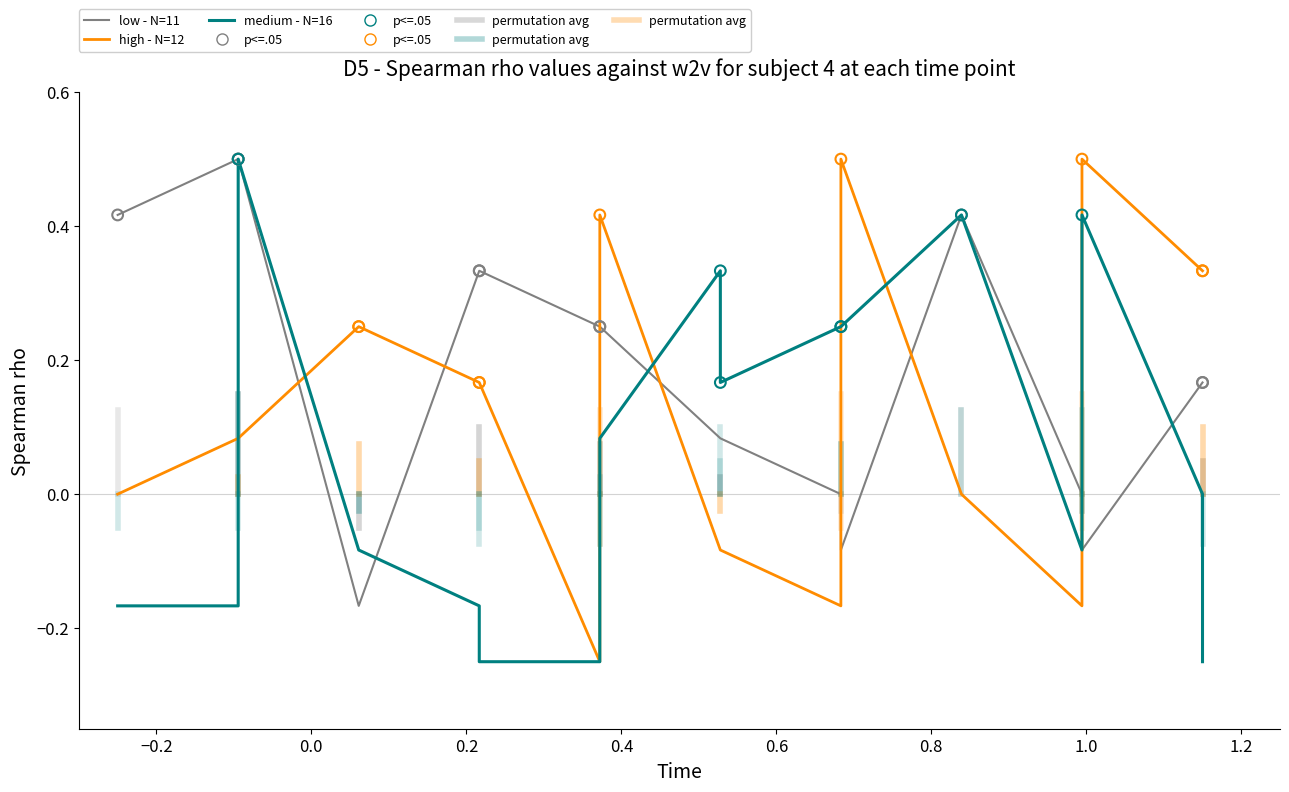

Which series has the widest spread of Y values?

high - N=12